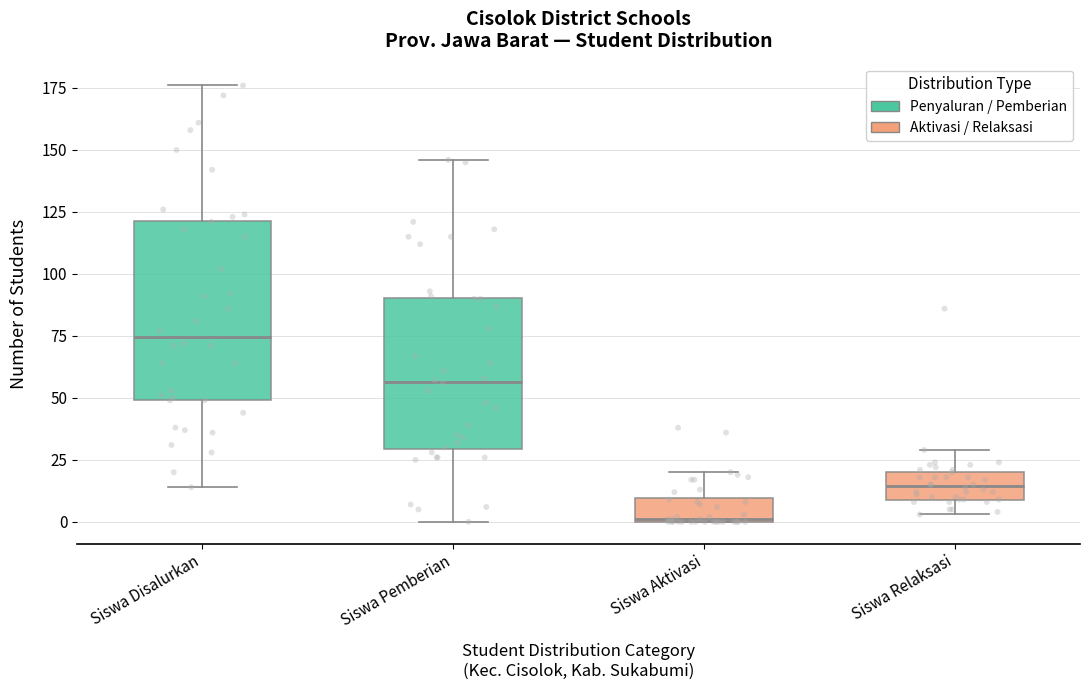

Reading left to right, transcribe this box plot: for each box, give where its median line is, the range the box spans, and where its two whiskers end, as read against the y-axis. The values are not printed on the chart, so give them approximately, as read against the axis.

Siswa Disalurkan: median 75, box 50 to 120, whiskers 15 to 175
Siswa Pemberian: median 55, box 30 to 90, whiskers 0 to 145
Siswa Aktivasi: median 0, box 0 to 10, whiskers 0 to 20
Siswa Relaksasi: median 15, box 10 to 20, whiskers 5 to 30